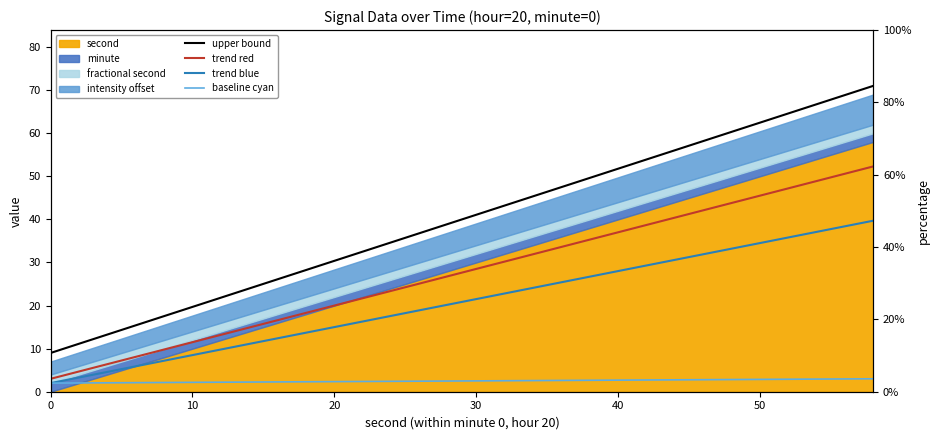

How many data points does each series have?

30